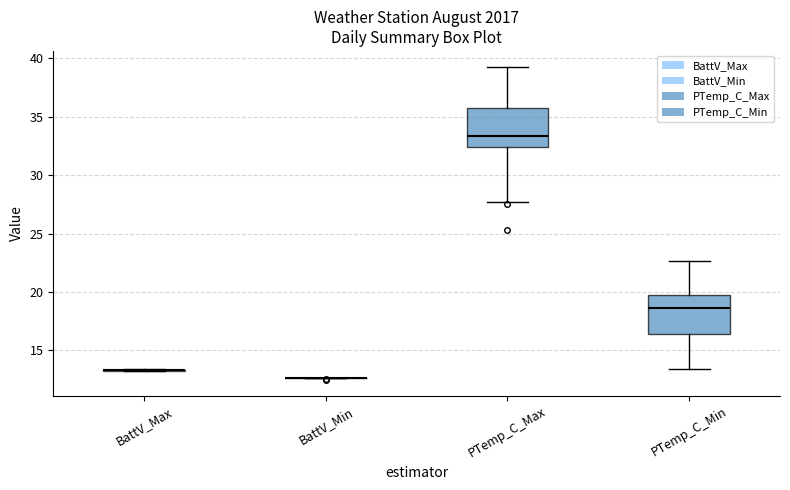

Where does the lower whisker of the box for PTemp_C_Min end on the y-axis? The values are not printed on the chart, so give them approximately, as read against the axis.

13.5